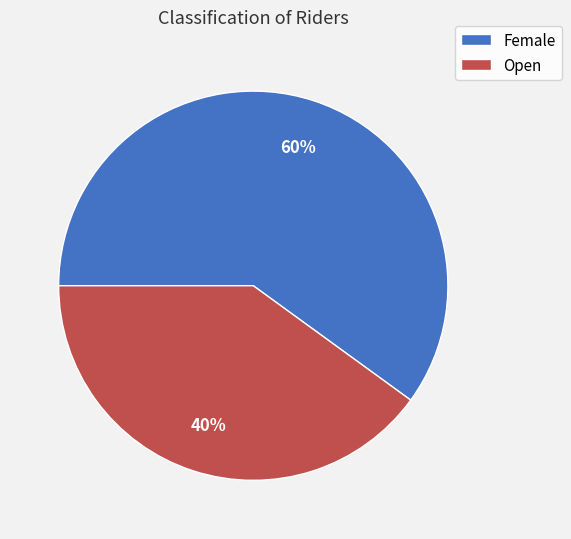

To the nearest percent, what percentage of the pie is Female?

60%